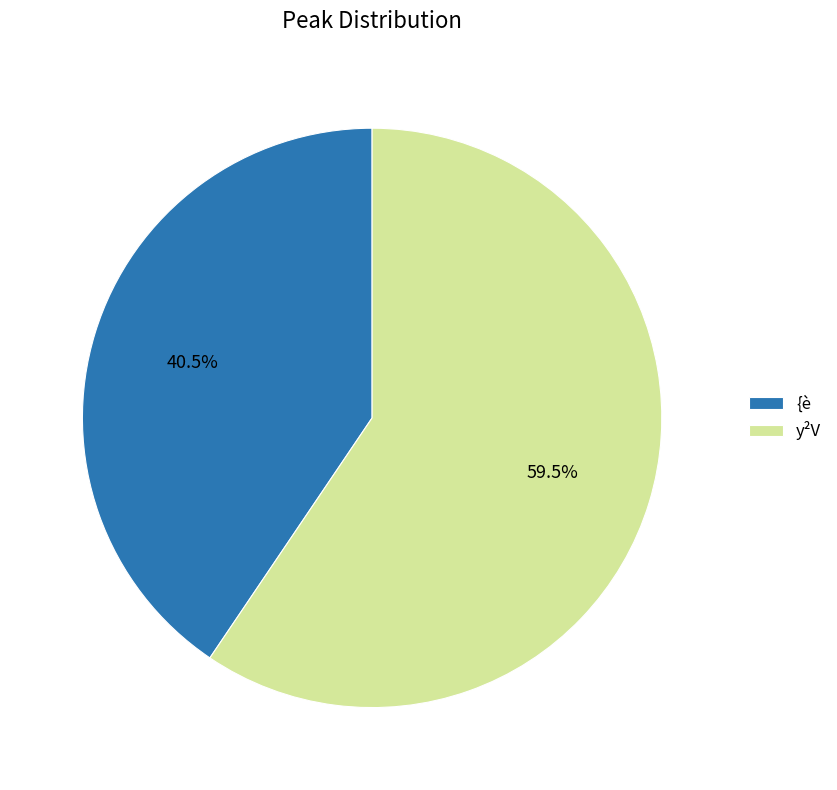

Rank the categories by value from highest to lowest.

y²V, {è